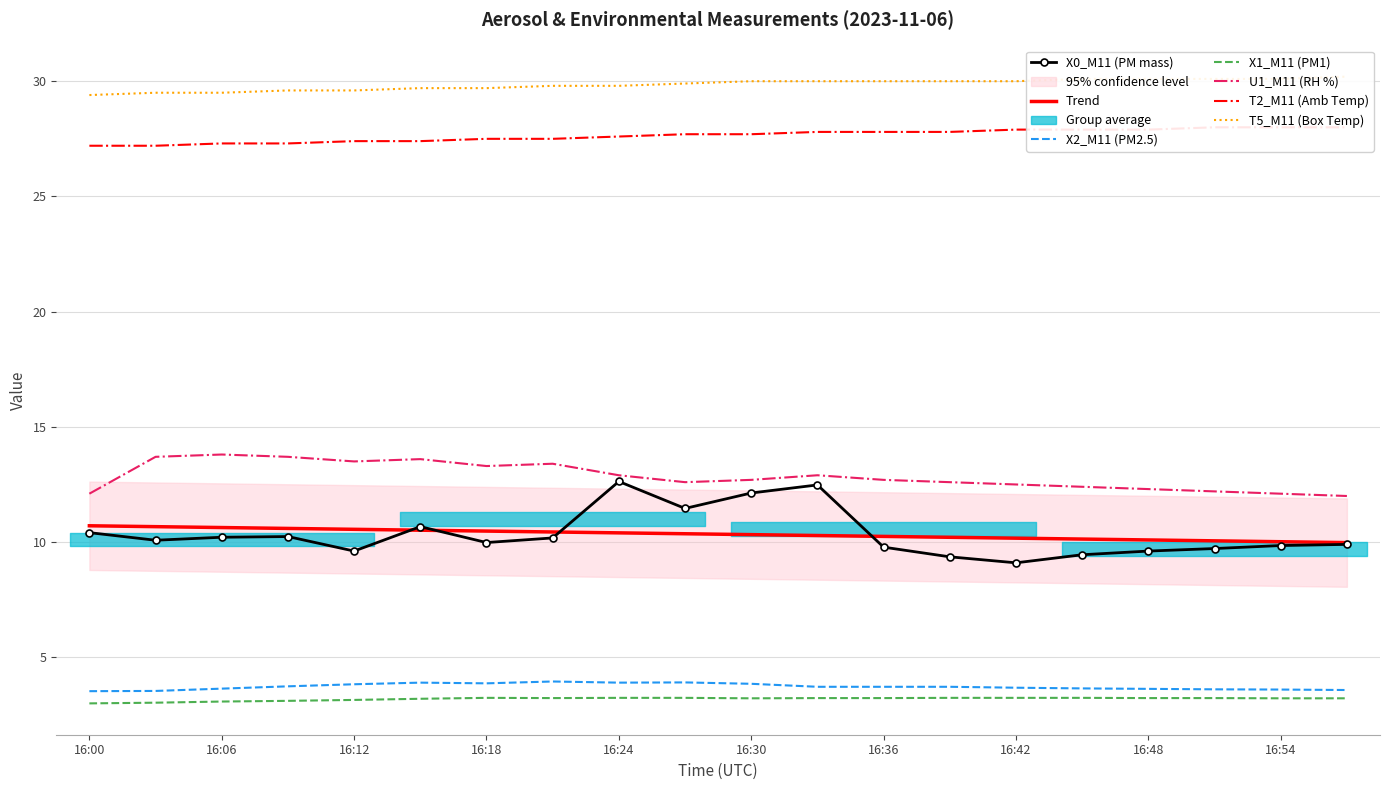

Rank the series by their maximum value, from lowest to highest.

X1_M11 (PM1), X2_M11 (PM2.5), X0_M11 (PM mass), U1_M11 (RH %), T2_M11 (Amb Temp), T5_M11 (Box Temp)